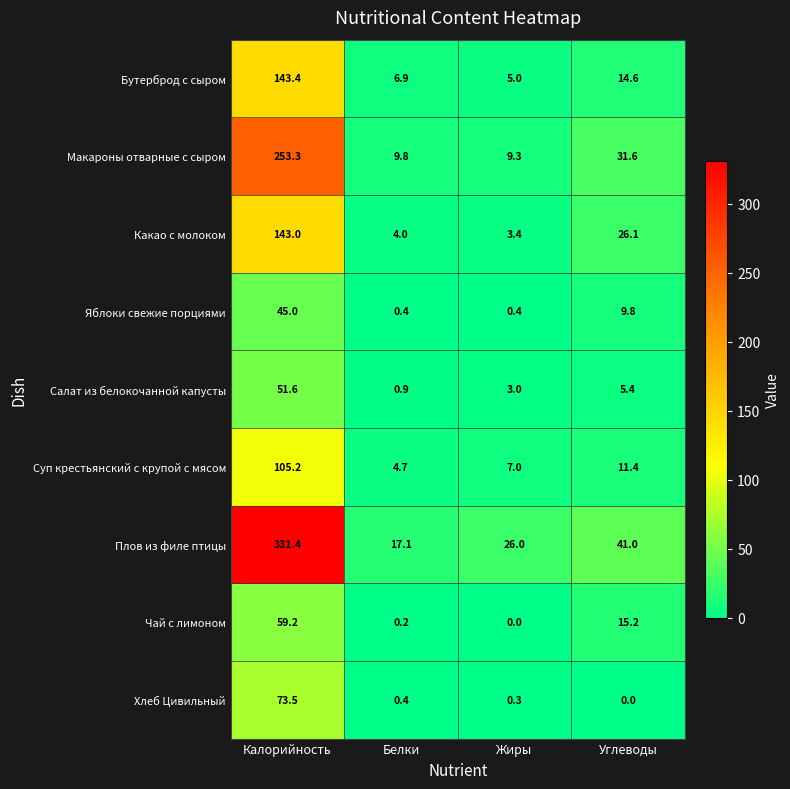

What is the difference between the highest and lowest values at Жиры?

26.0